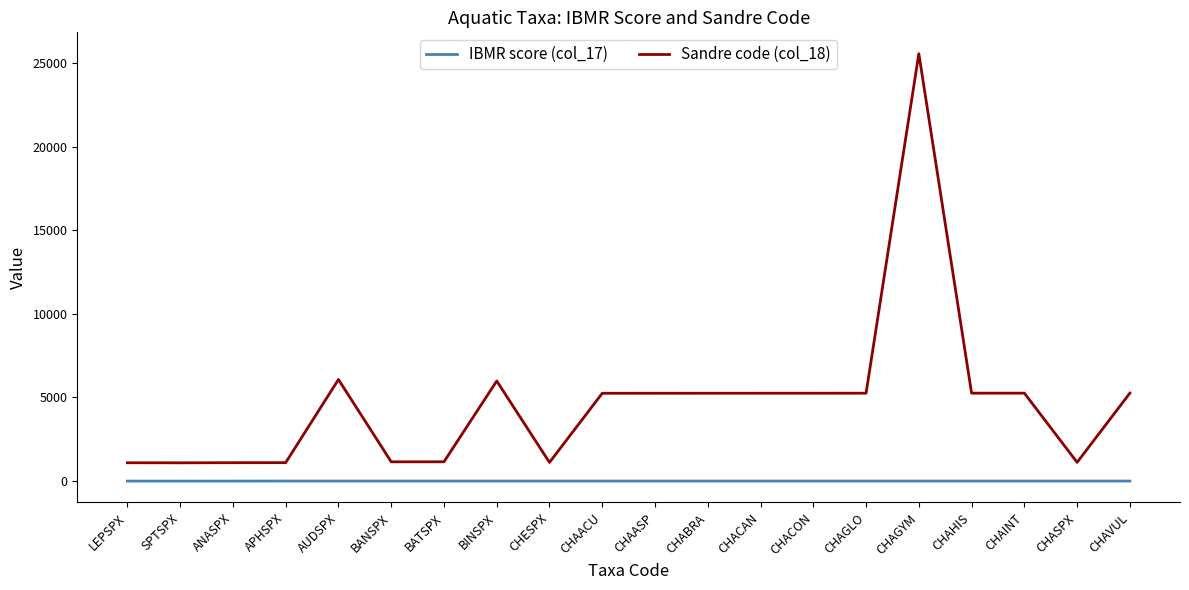

What is the difference between the Sandre code (col_18) values at SPTSPX and AUDSPX?

4983